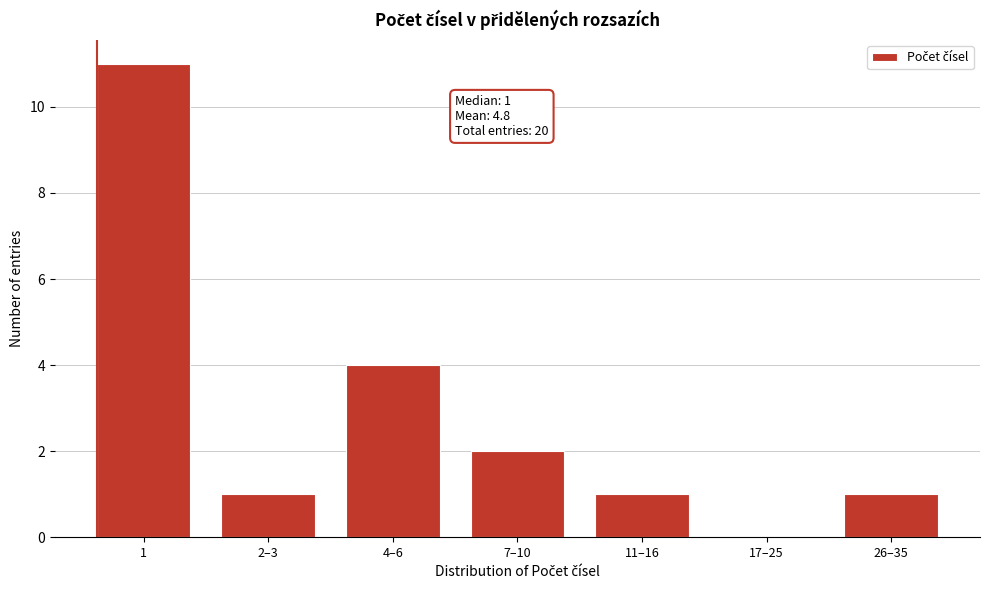

Reading left to right, transcribe all the data shown in this chart.

1=11	2–3=1	4–6=4	7–10=2	11–16=1	17–25=0	26–35=1